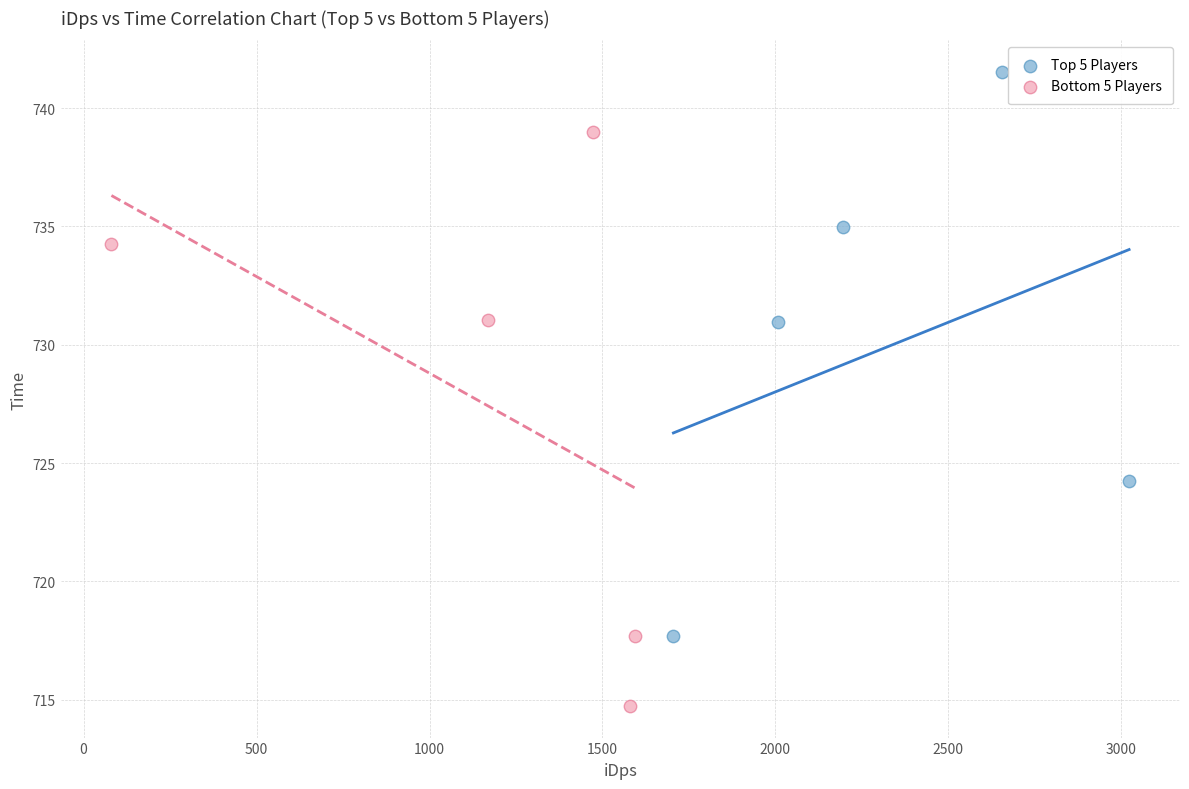

Which series contains the highest Y value?

Top 5 Players